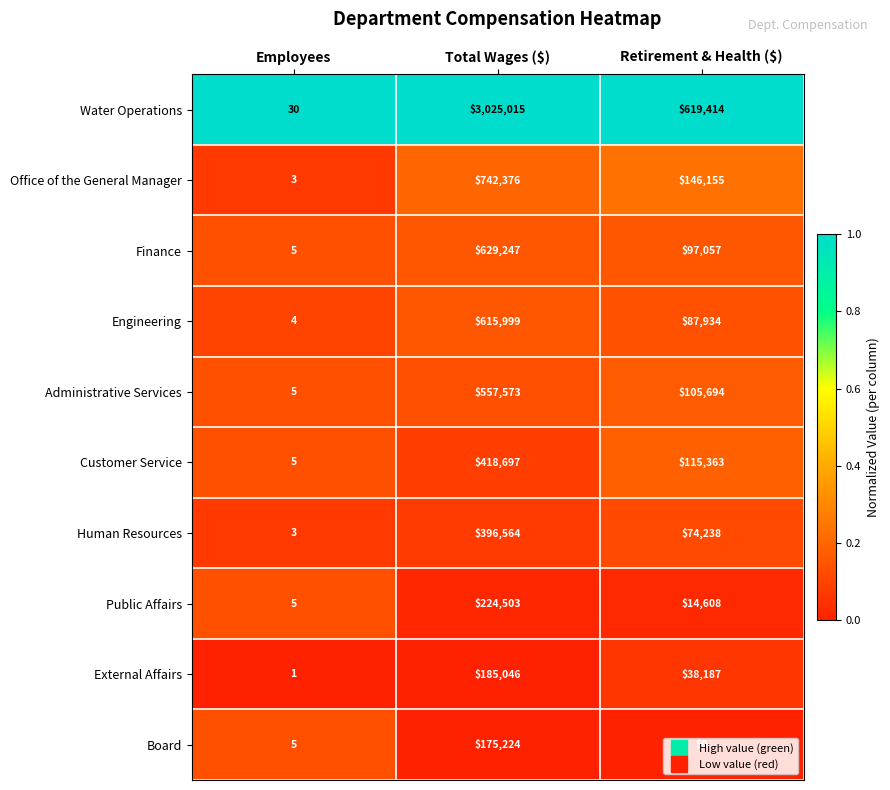

Which series has the widest spread of values?

Water Operations